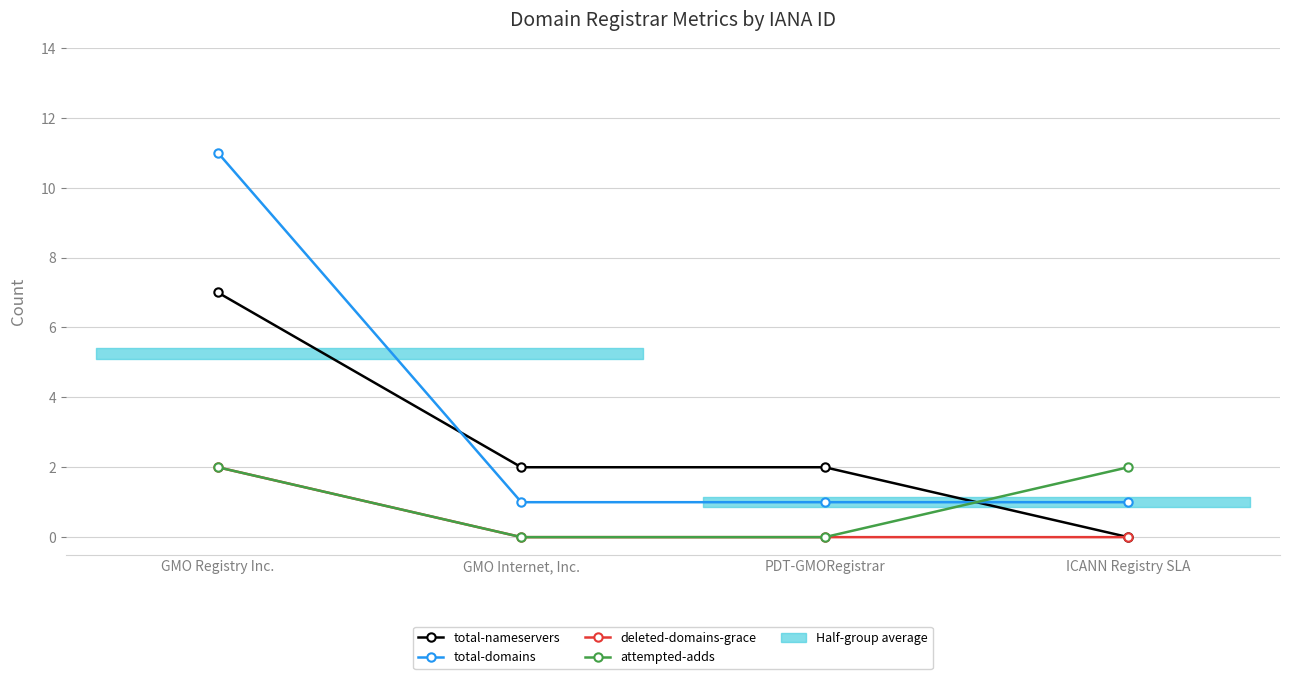

True or false: total-nameservers has a value of 3 at ICANN Registry SLA.

False